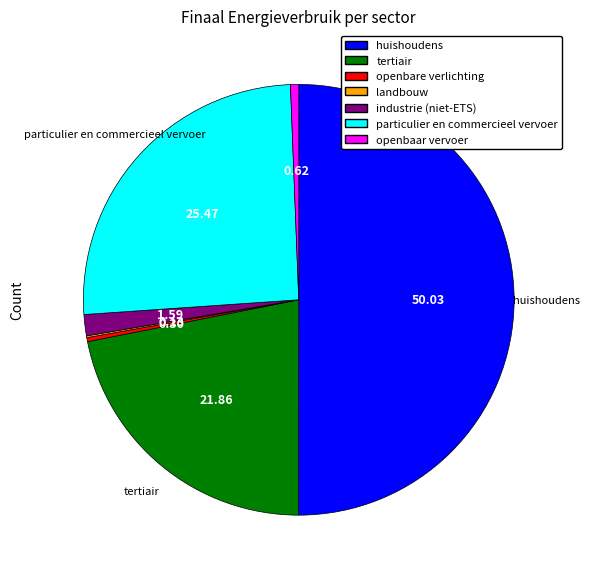

Which has a higher value, particulier en commercieel vervoer or tertiair?

particulier en commercieel vervoer